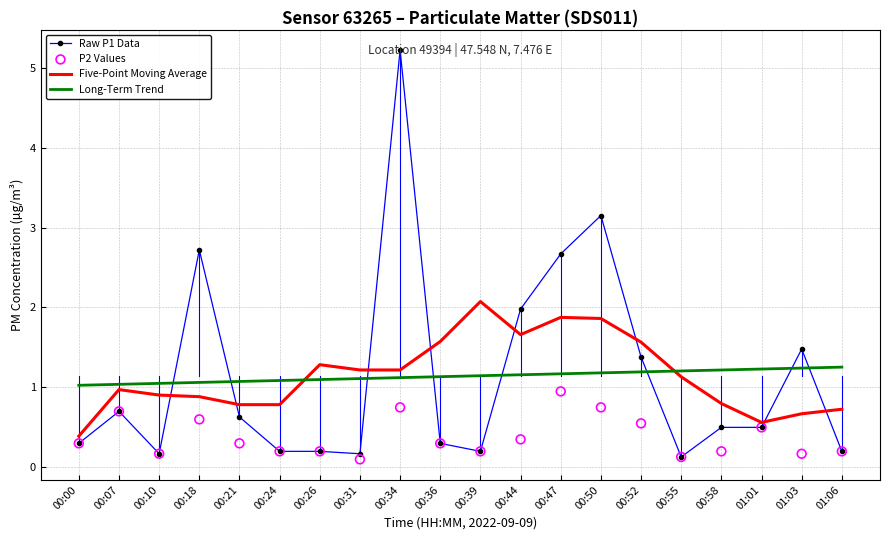

Which series has the largest Y range (max minus min)?

Raw P1 Data